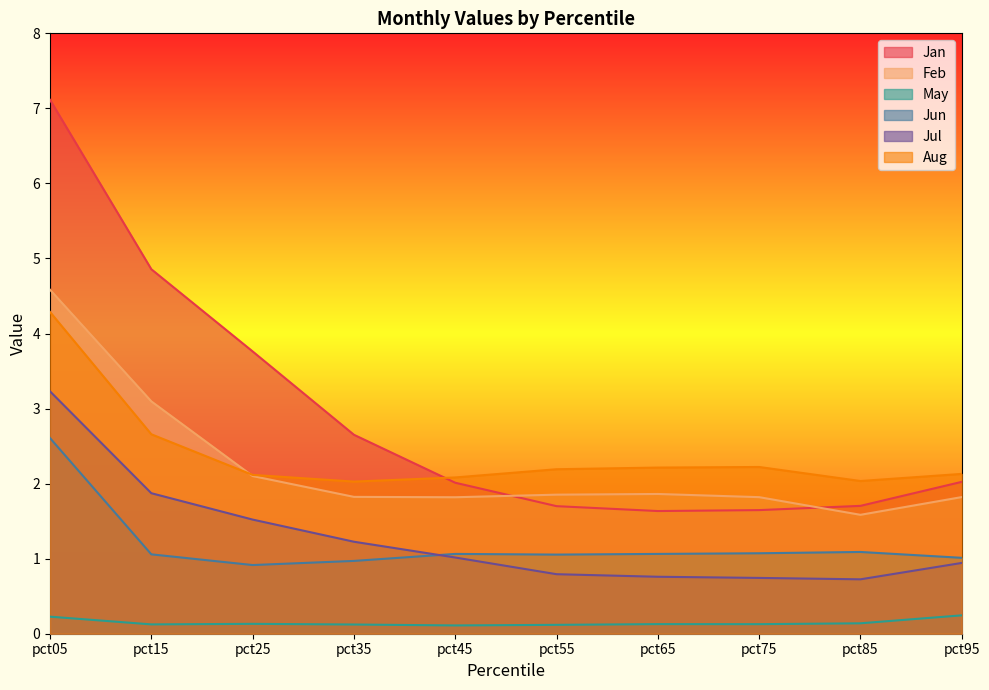

List the series in order of their peak value, highest first.

Jan, Feb, Aug, Jul, Jun, May